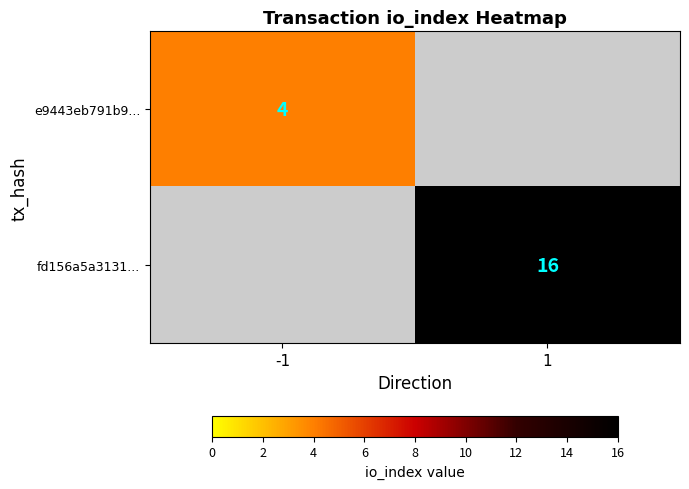

The e9443eb791b9... series shows 2 at -1. True or false?

False